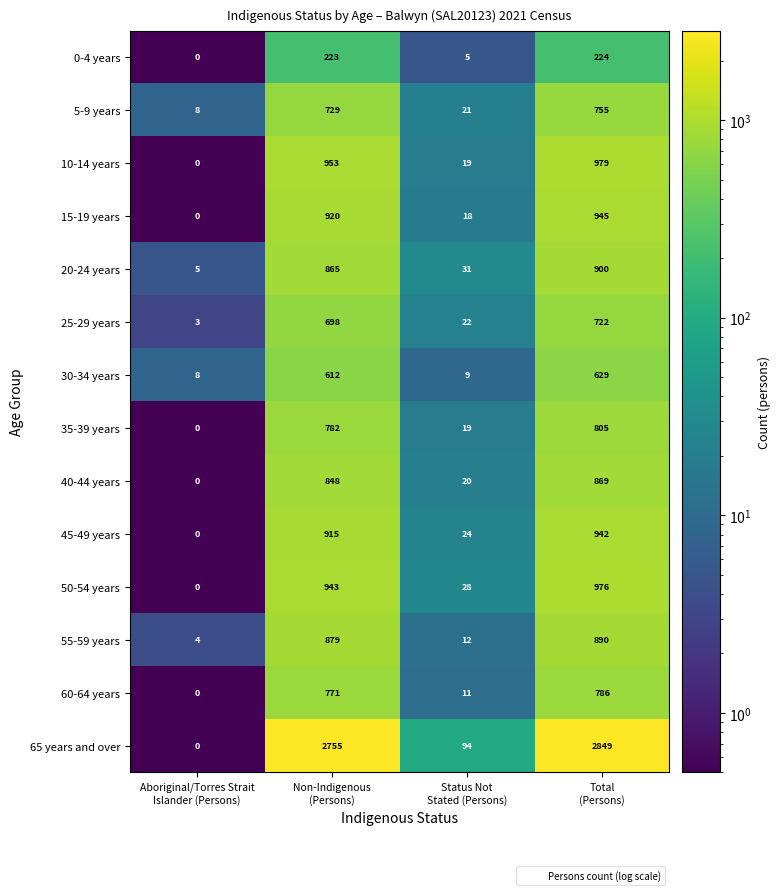

How many categories are shown in the chart?

4